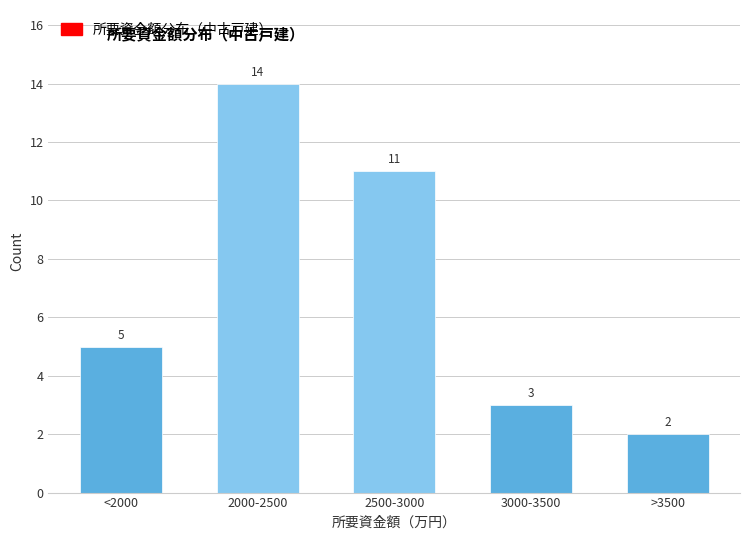

Reading right to left, list all the values displayed in this chart.

>3500=2	3000-3500=3	2500-3000=11	2000-2500=14	<2000=5